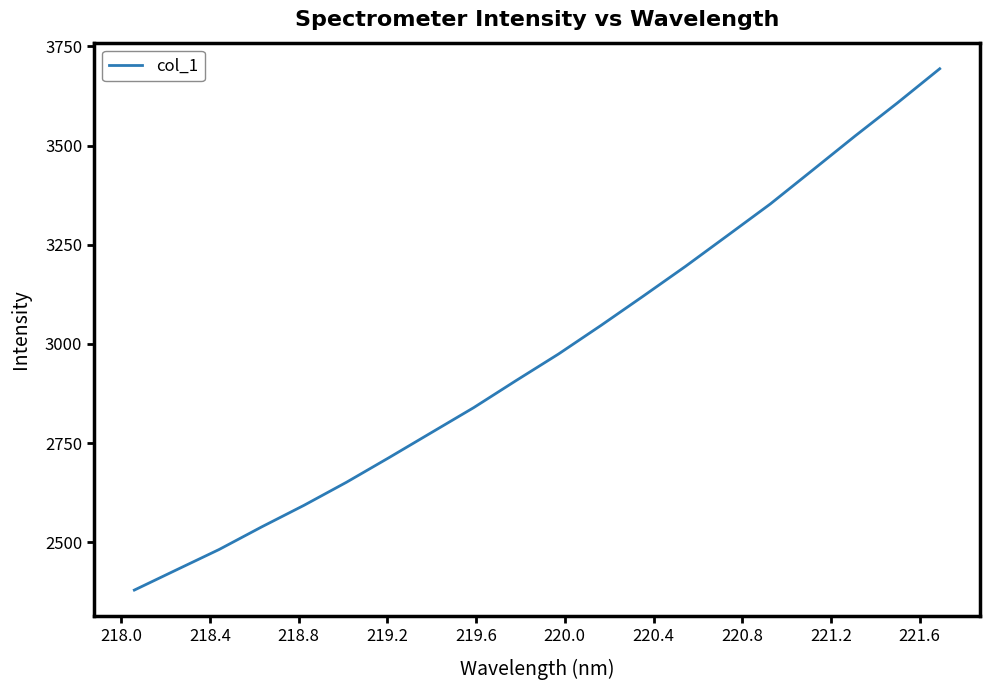

What is the maximum value shown in the chart?

3693.9